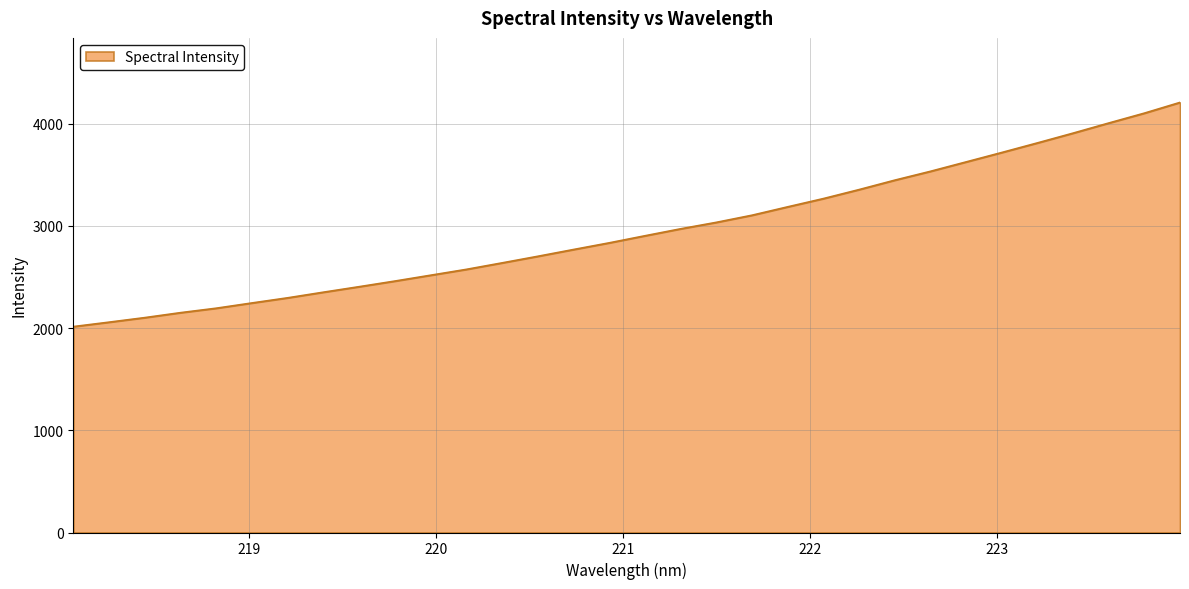

What is the smallest value displayed?

2013.8